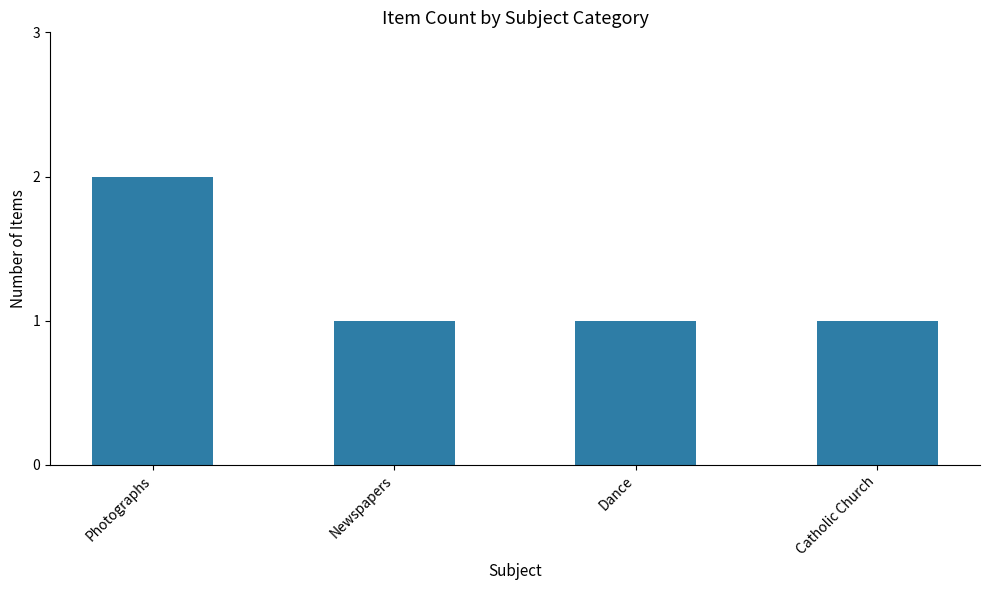

At which category does the chart reach its peak across all series?

Photographs